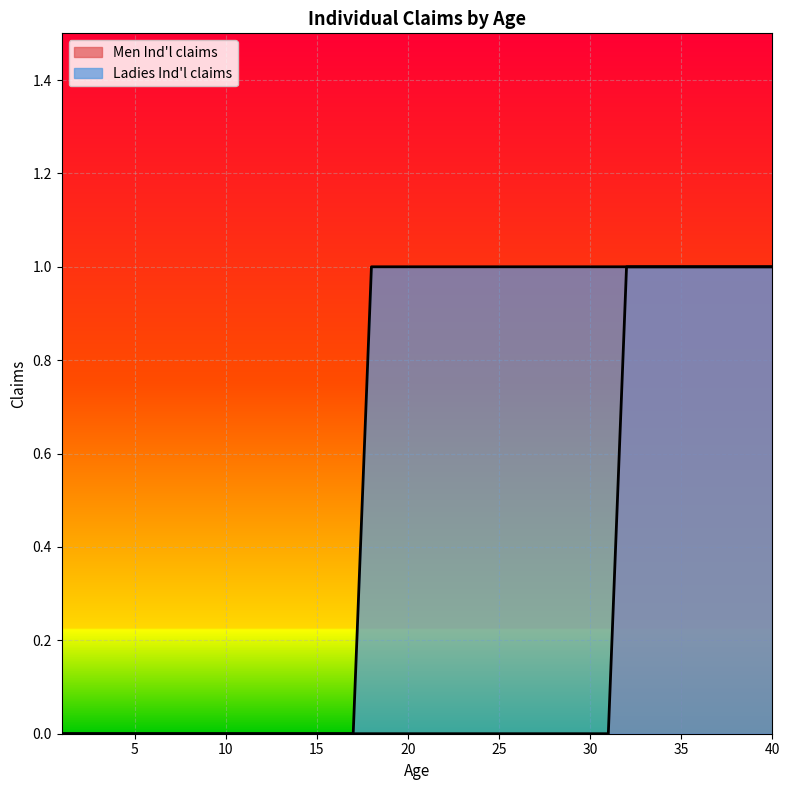

What is the value of the Ladies Ind'l claims point at the 37th from the left?

1